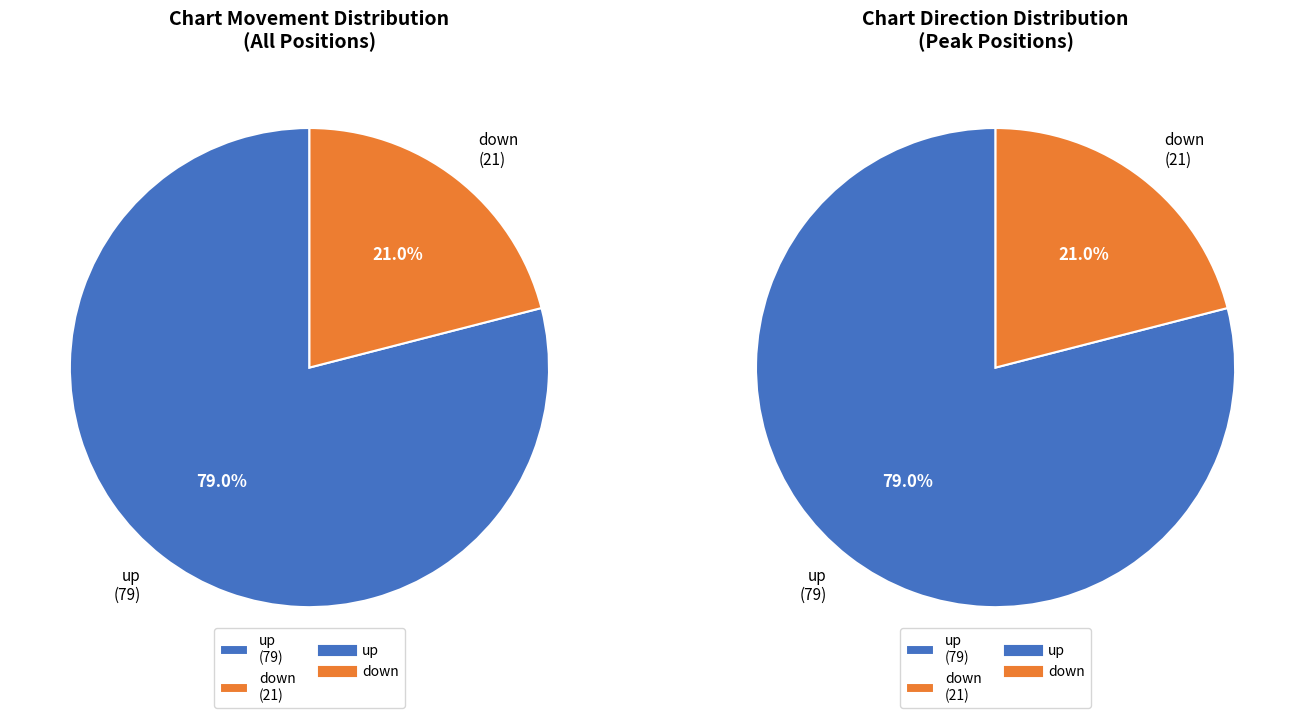

True or false: up accounts for 86% of the total.

False